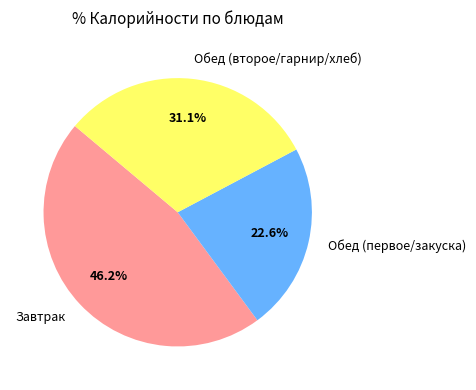

How many slices are in this pie chart?

3